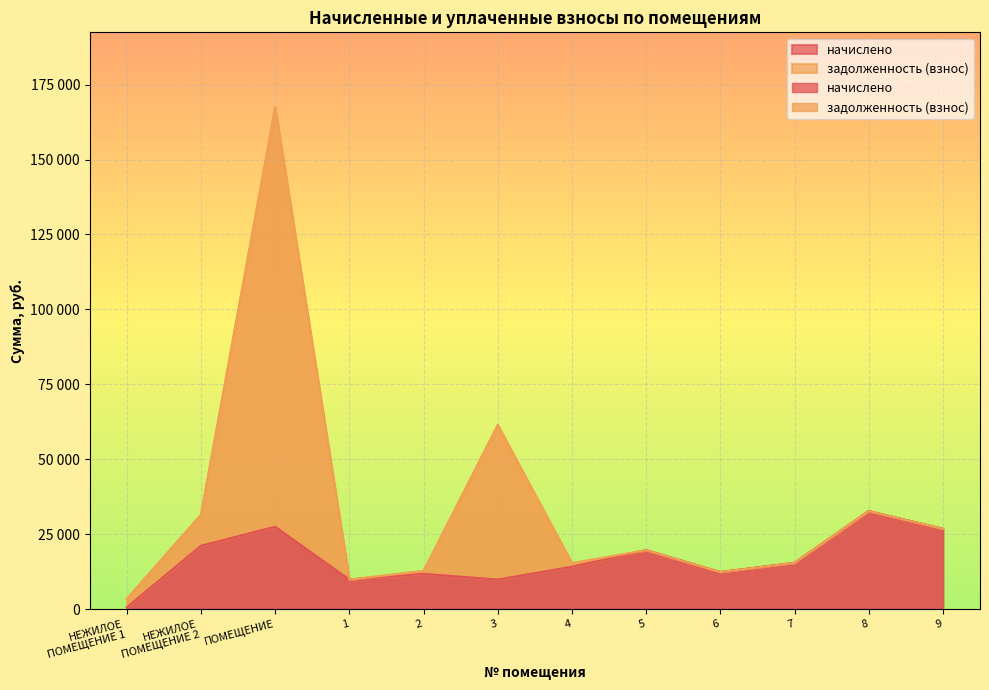

What is the label of the 11th point from the left?

8